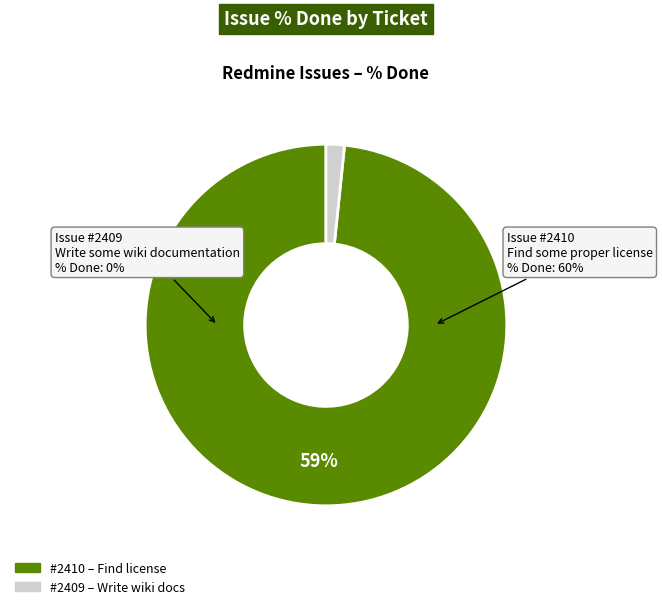

Do 2409 and 2410 together represent more than half of the pie?

Yes